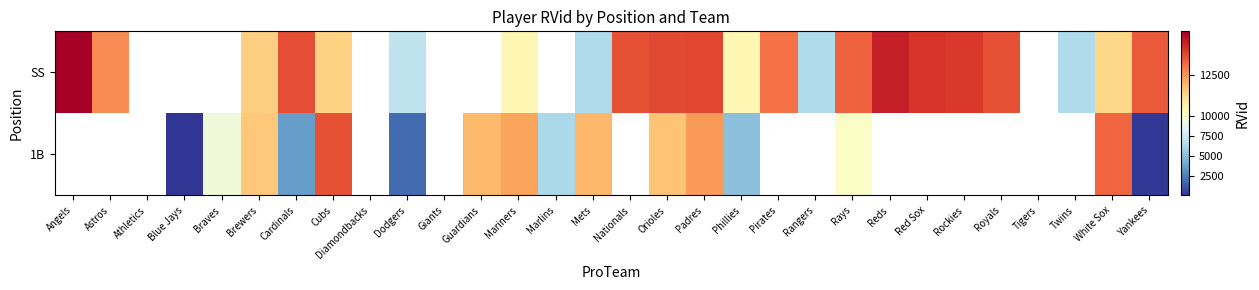

Is the value of SS at Dodgers greater than the value of 1B at Royals?

No